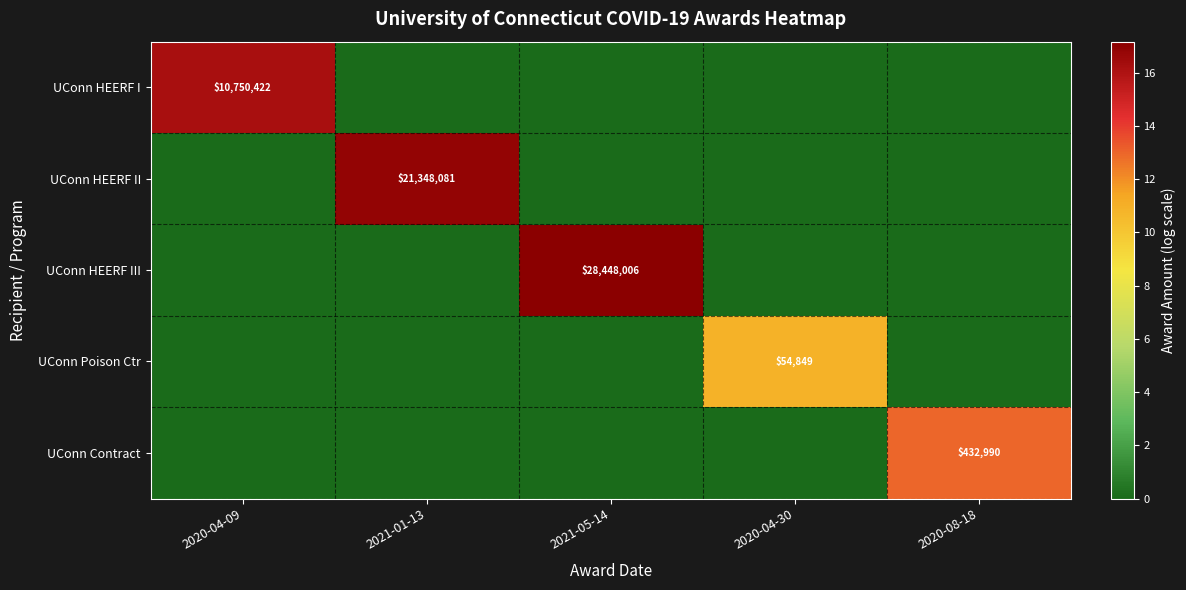

At which category does the chart reach its minimum across all series?

2021-01-13